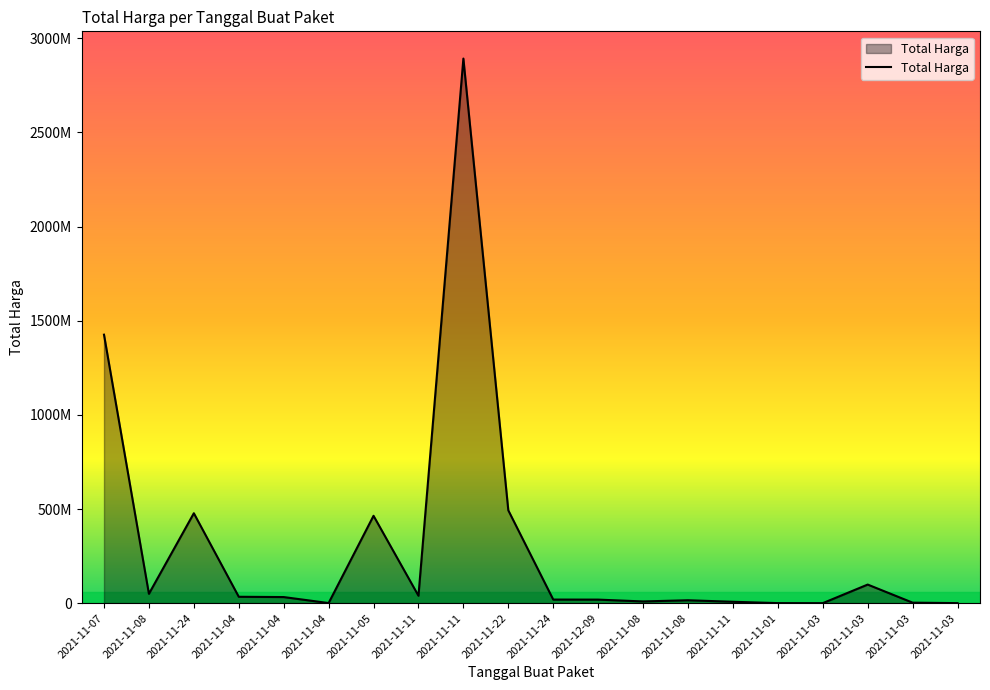

Is it true that the value at 2021-11-03 is 698969?

False